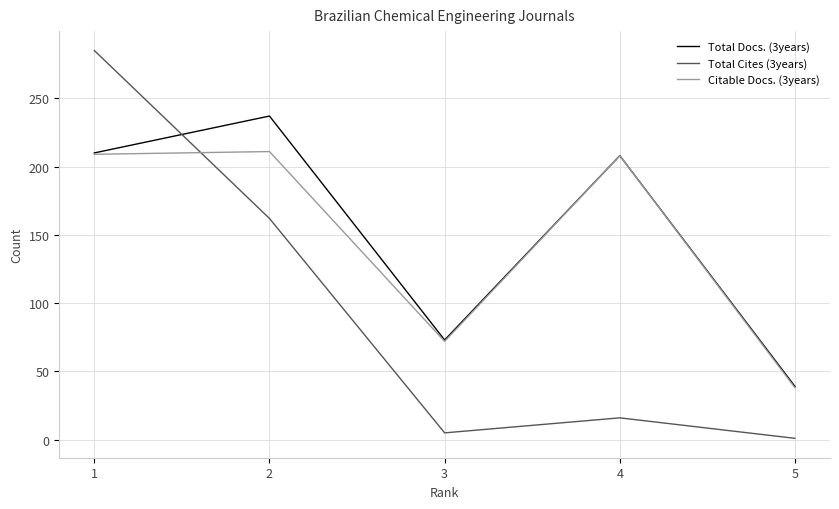

What is the maximum value for Total Docs. (3years)?

237